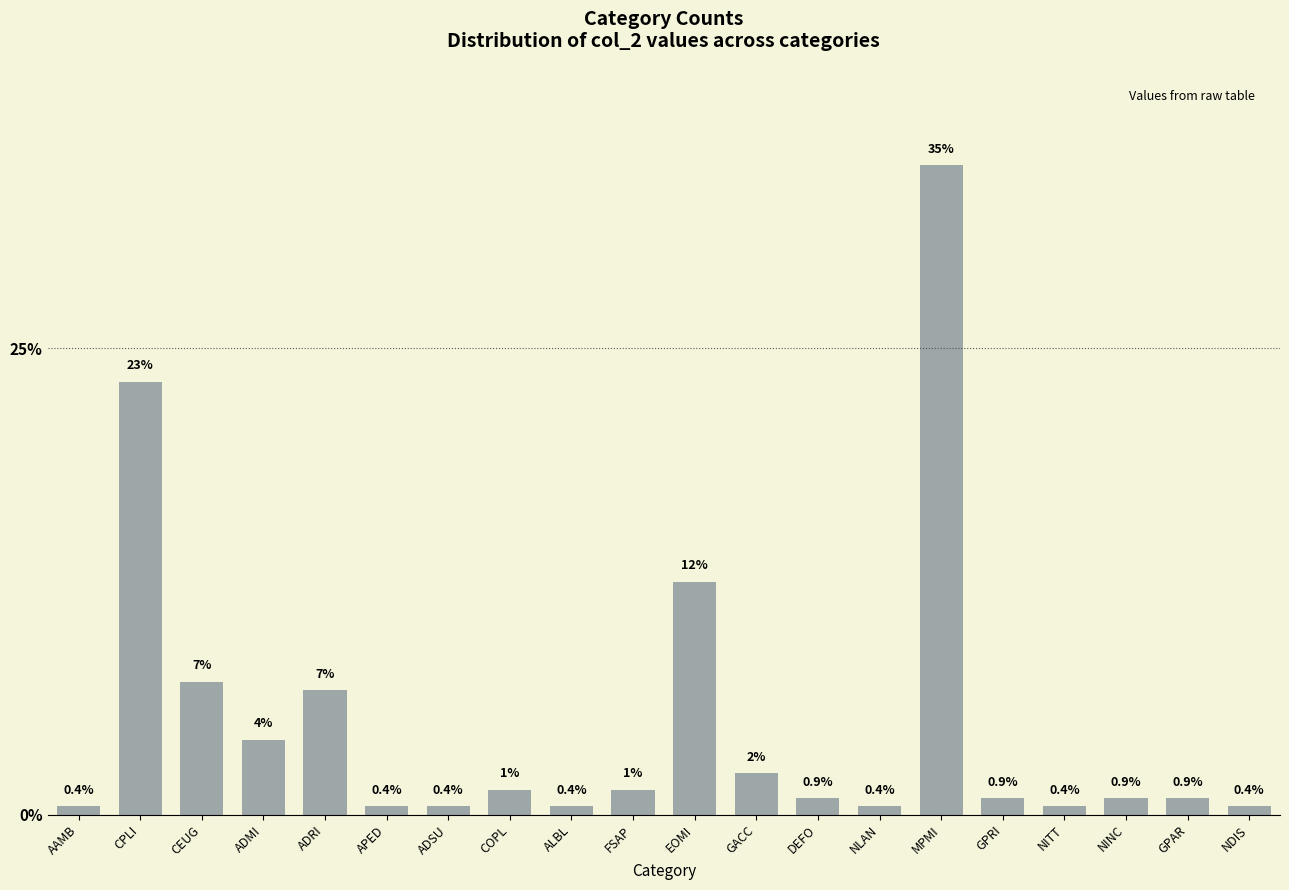

What is the value of the 13th bar from the left?

0.9